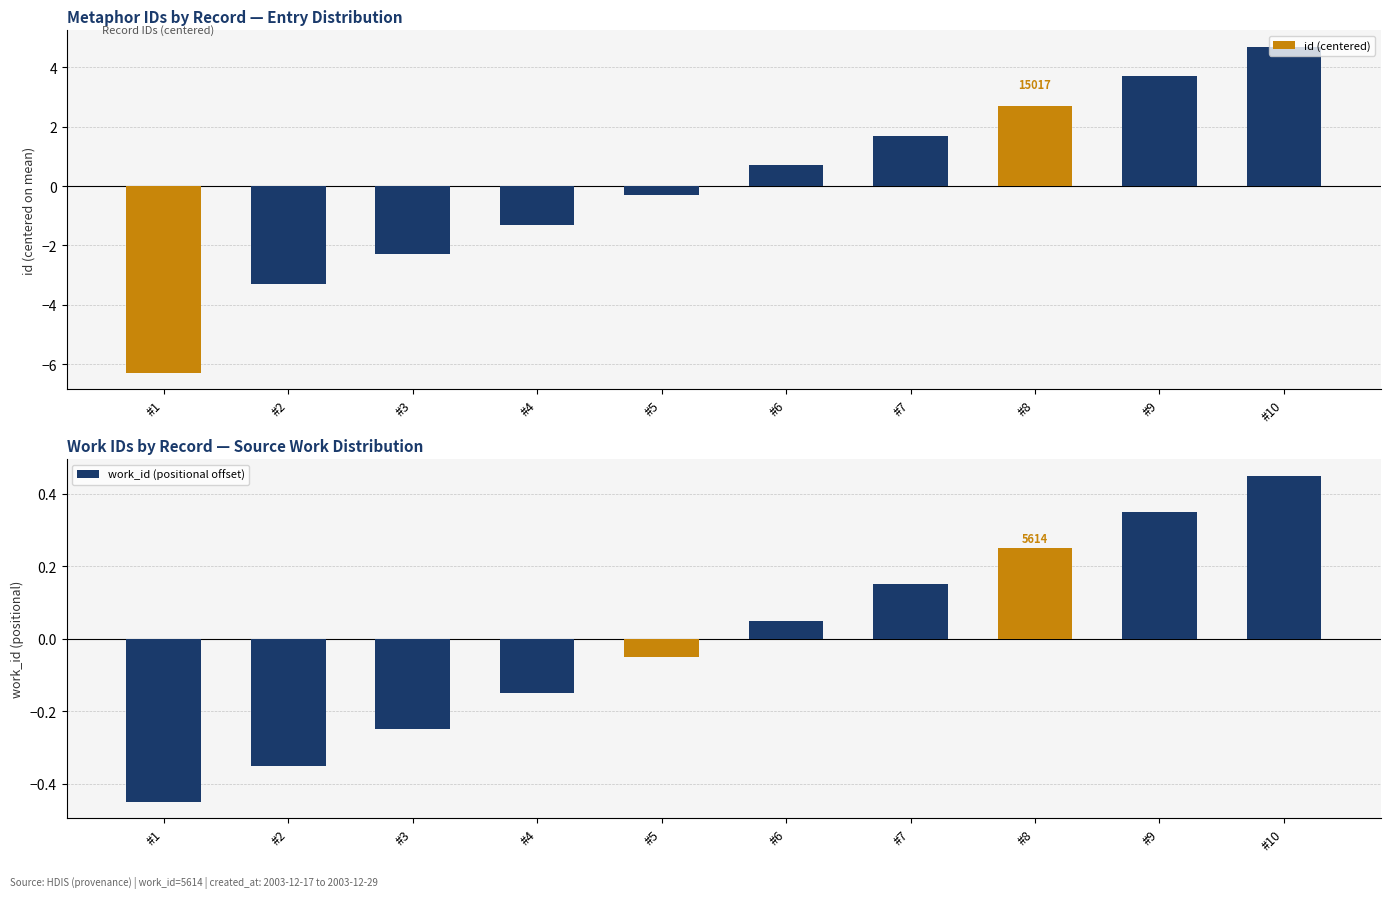

At #9, list the series in order from largest to smallest.

id (centered), work_id (positional offset)